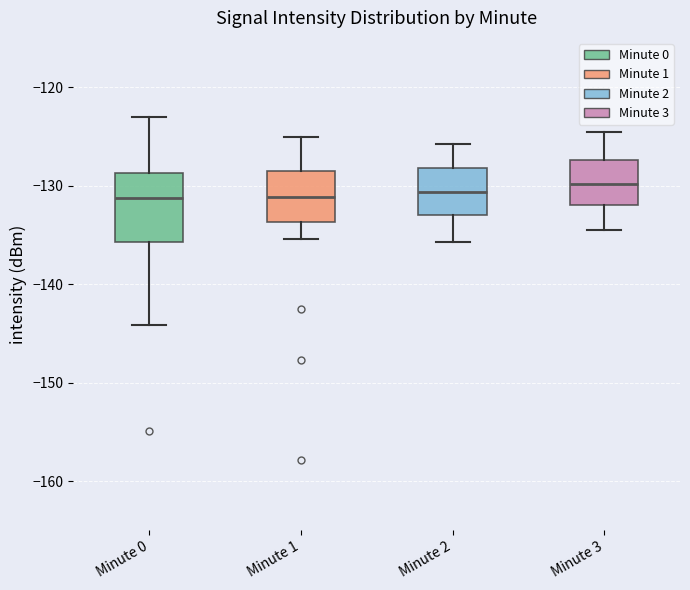

Where is the upper edge of the box for Minute 2 on the y-axis? The values are not printed on the chart, so give them approximately, as read against the axis.

-128